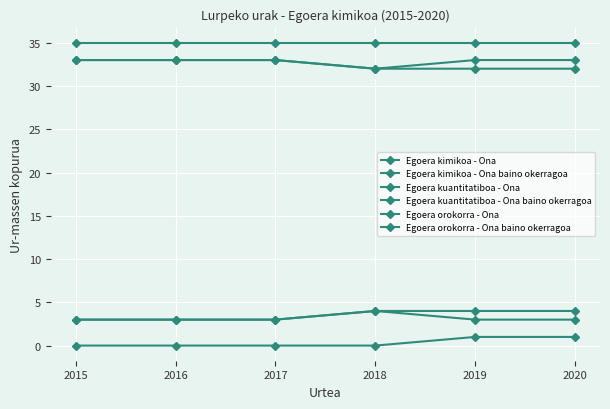

True or false: Egoera kimikoa - Ona baino okerragoa and Egoera kimikoa - Ona cross at least once.

False